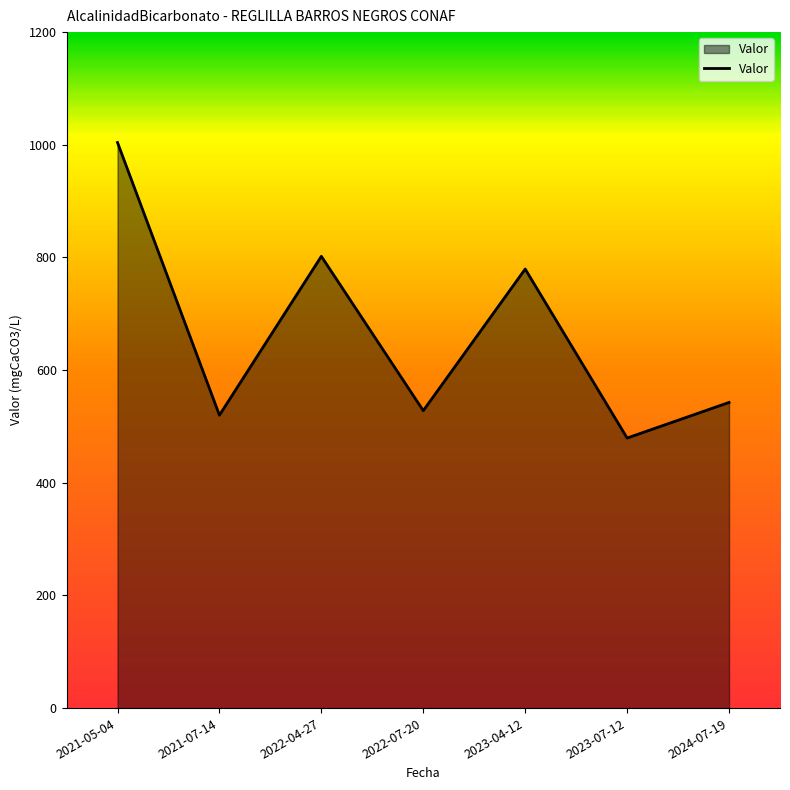

Between 2023-07-12 and 2021-05-04, which is larger?

2021-05-04